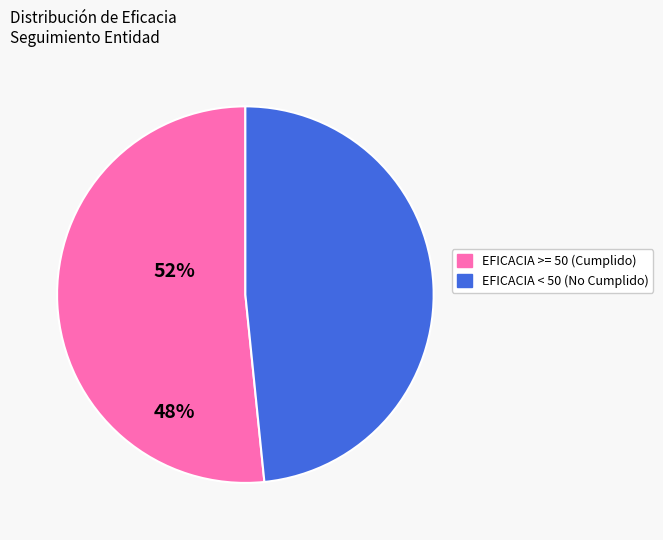

Does any single category account for the majority?

Yes